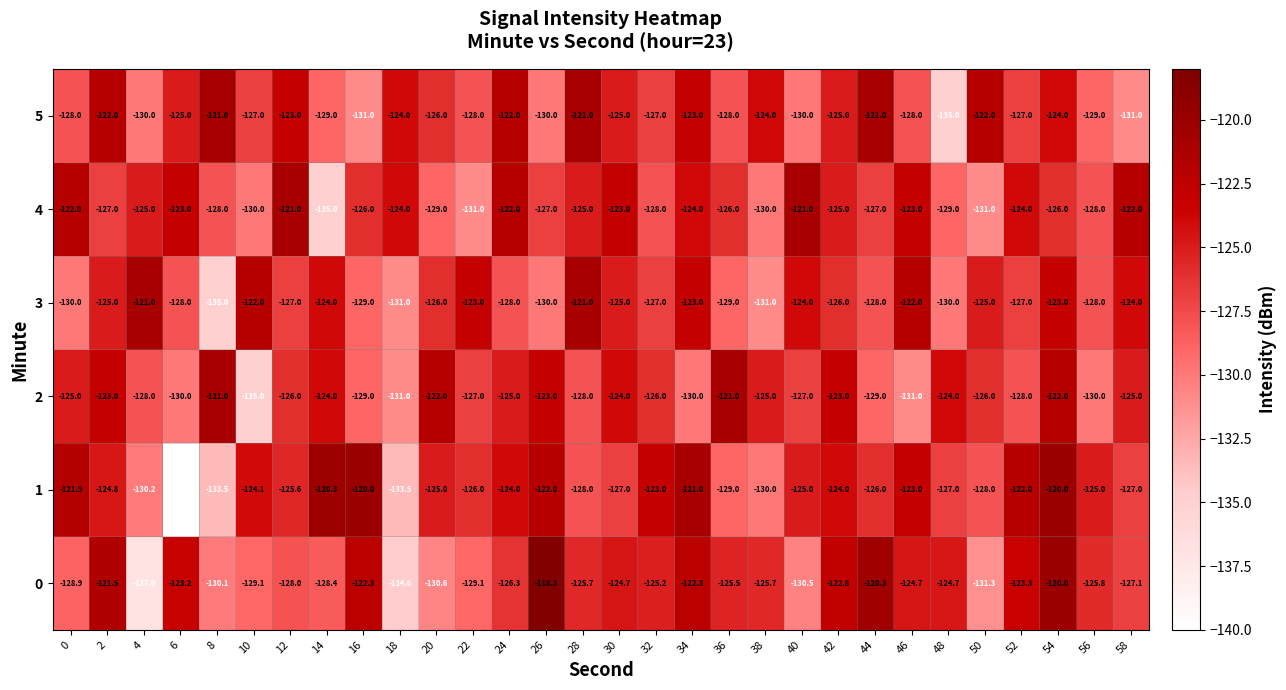

What is the difference between the maximum and minimum values in the 4 series?

14.0